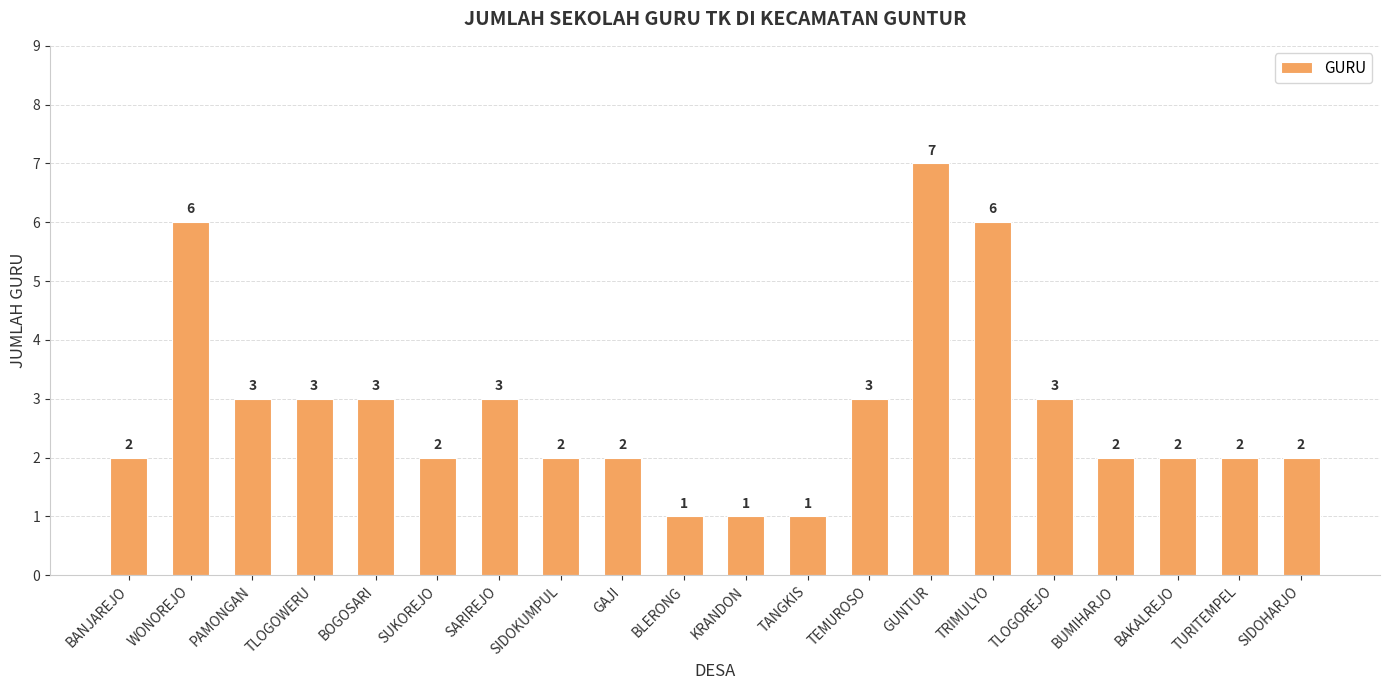

What position from the right is BLERONG?

11